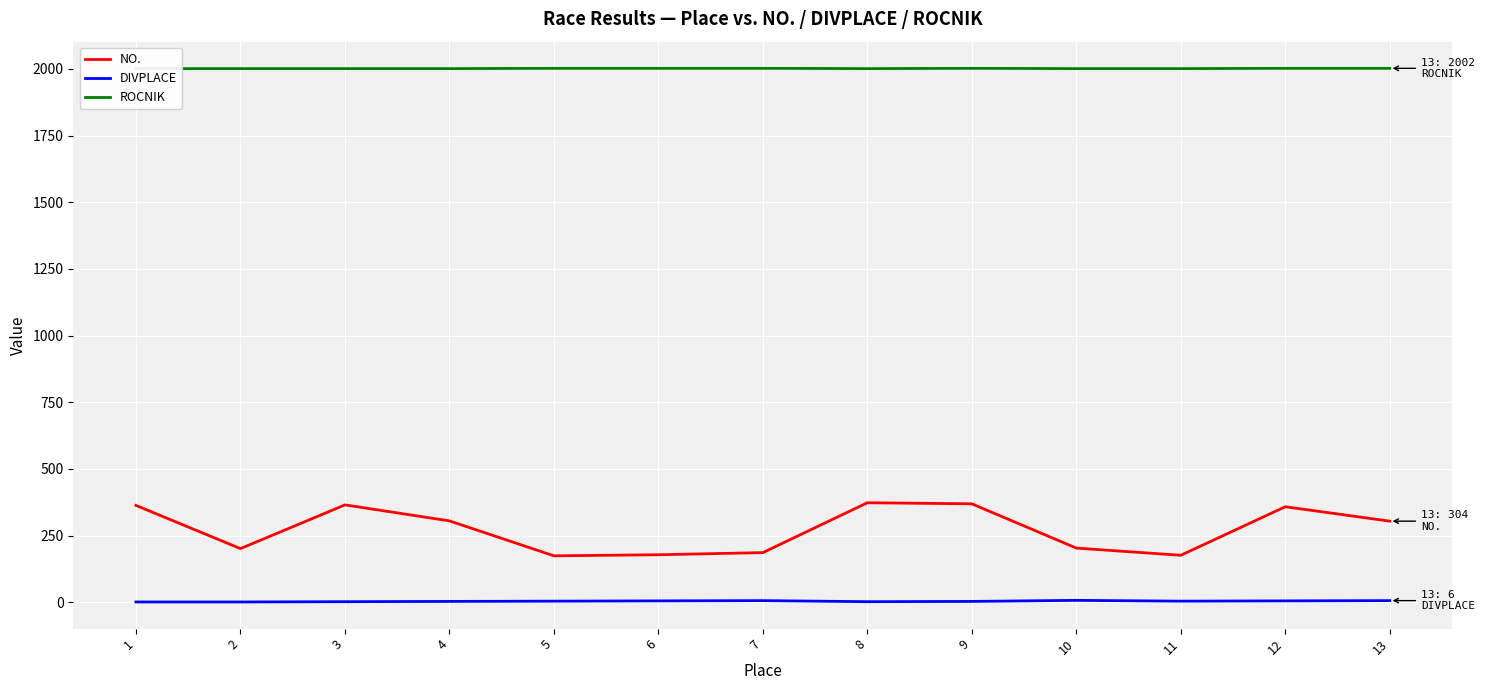

What is the maximum value shown in the chart?

2002